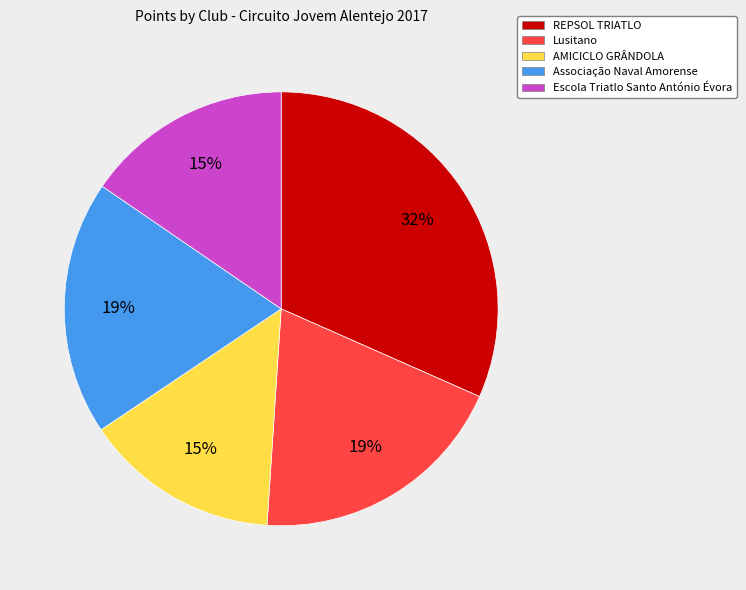

What percentage is the AMICICLO GRÂNDOLA slice, to the nearest percent?

15%